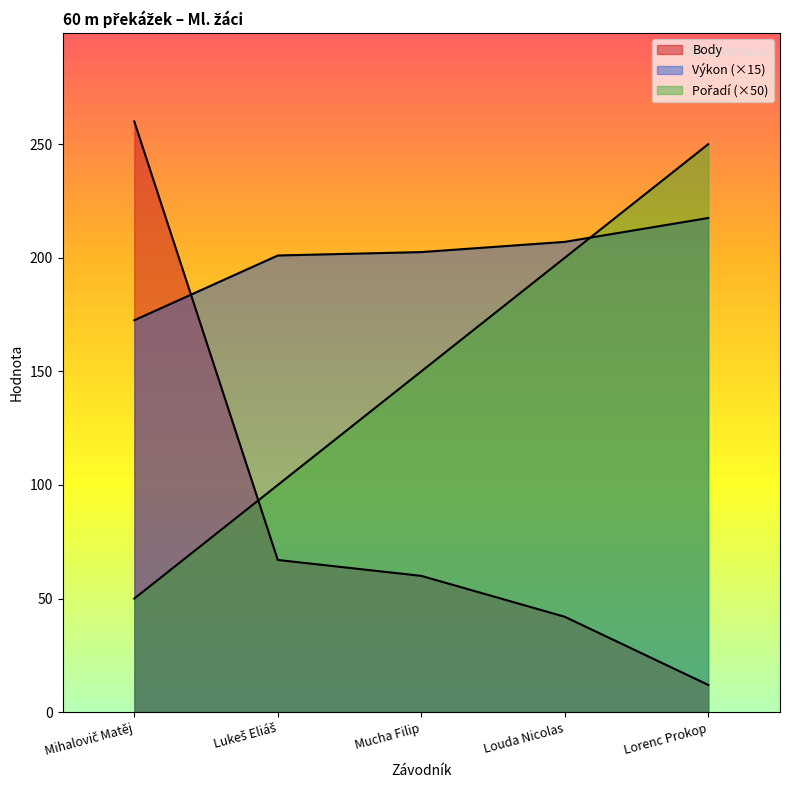

How many lines are shown in the chart?

3